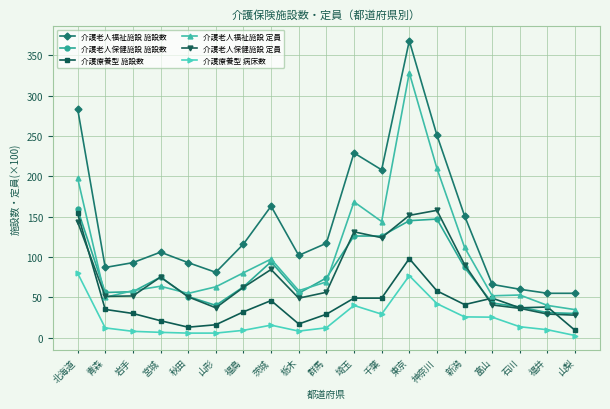

What is the lowest value of the 介護老人福祉施設 施設数 series?

55.0